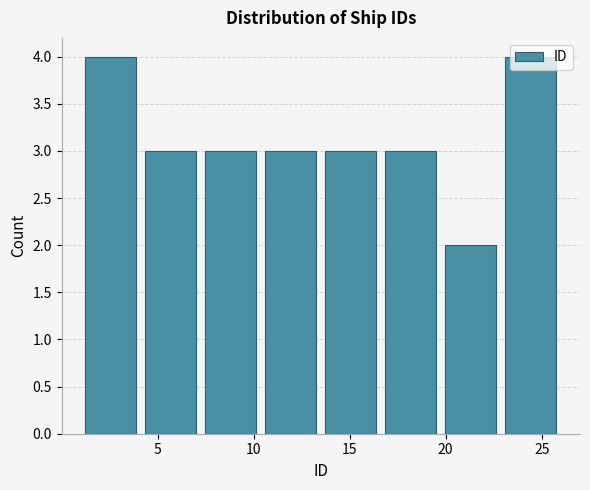

Reading left to right, transcribe this chart: for each bar, give the range it covers on the x-axis and its height. Neither the bar edges nor the heights are printed on the chart, so give them approximately, as read against the axes.

1.0 to 4.0: 4
4.0 to 7.5: 3
7.5 to 10.5: 3
10.5 to 13.5: 3
13.5 to 16.5: 3
16.5 to 20.0: 3
20.0 to 23.0: 2
23.0 to 26.0: 4